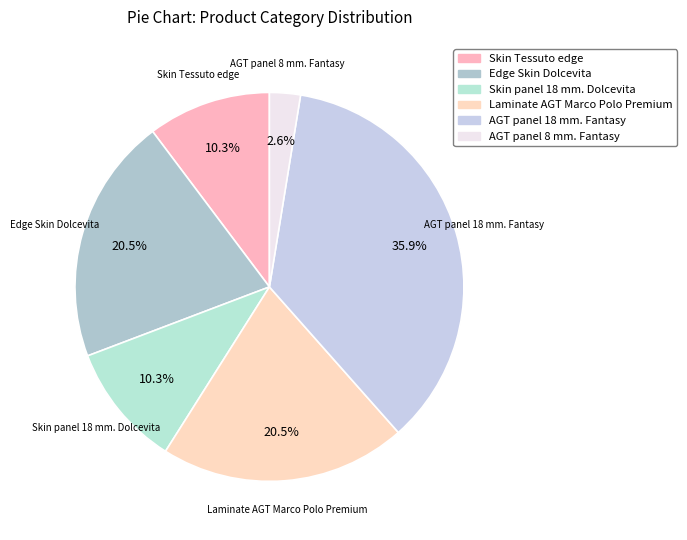

To the nearest percent, what is the average slice percentage?

17%